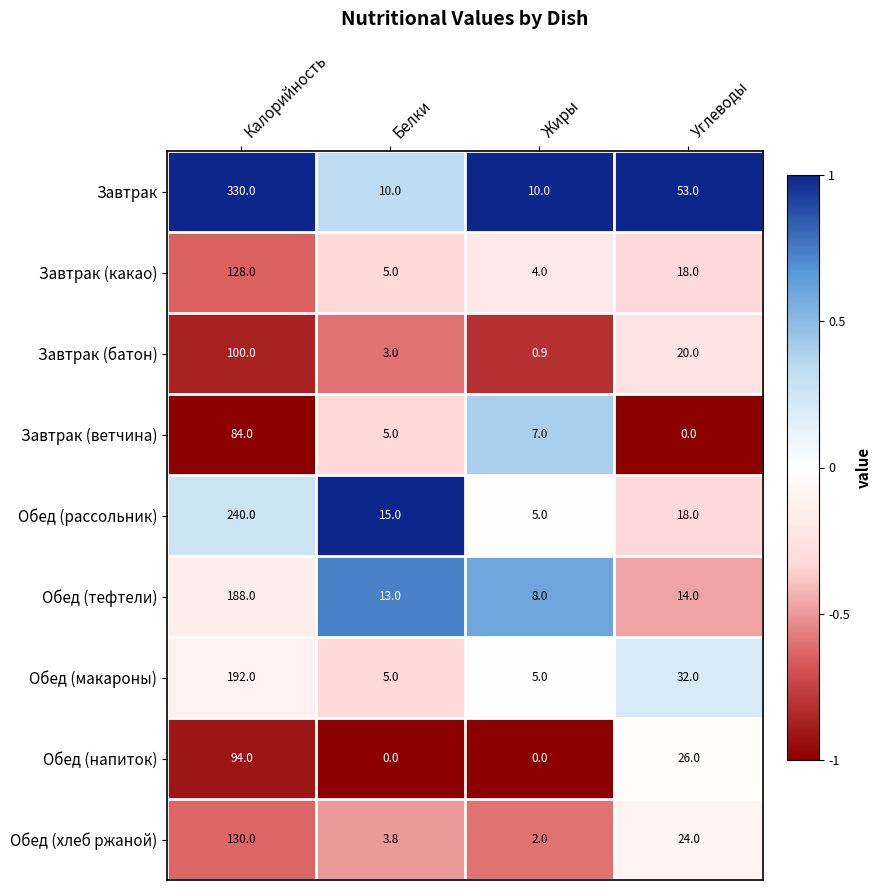

How many series are shown in this chart?

9